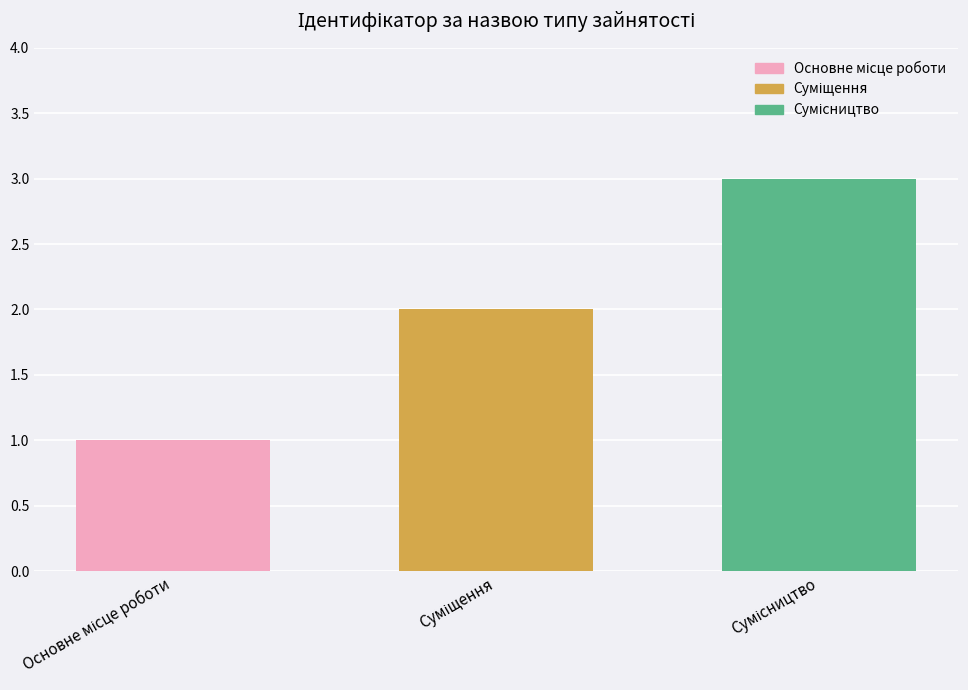

What is the sum of all values?

6